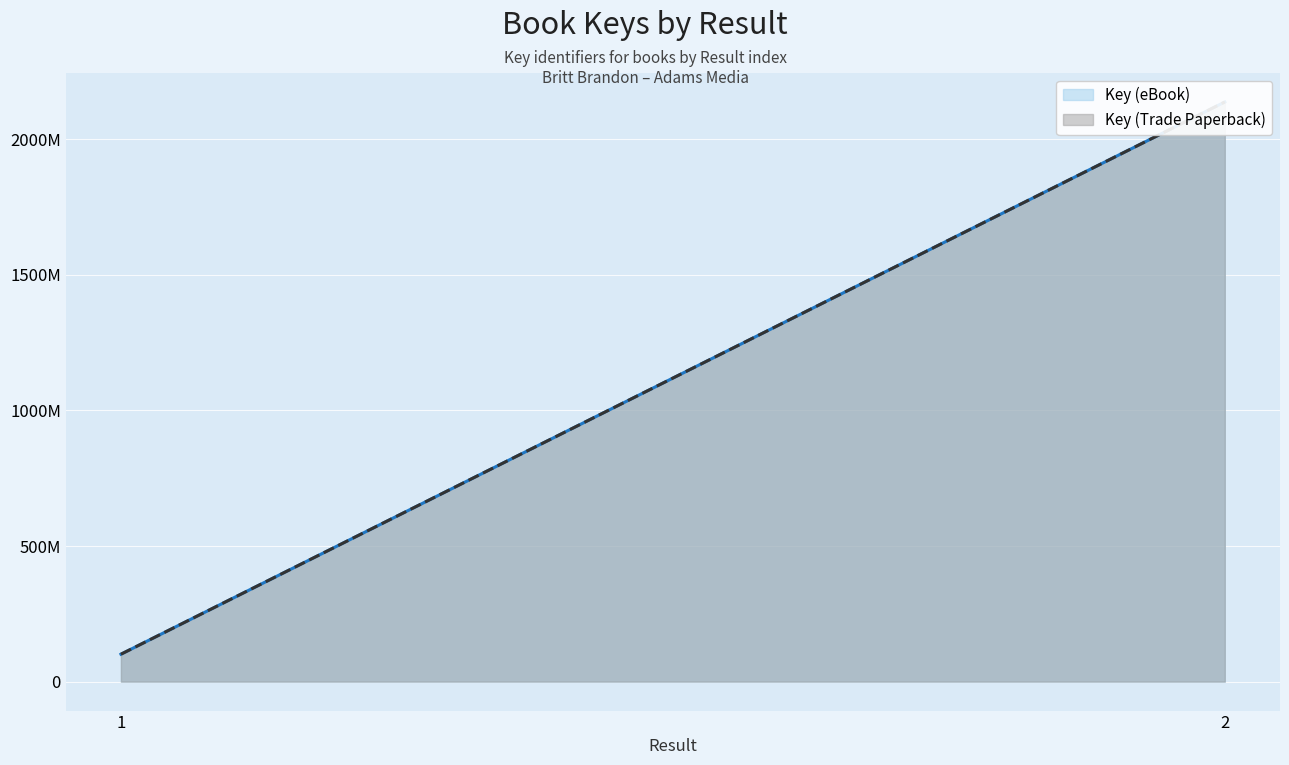

What are all the series names shown in the legend?

Key (eBook), Key (Trade Paperback)